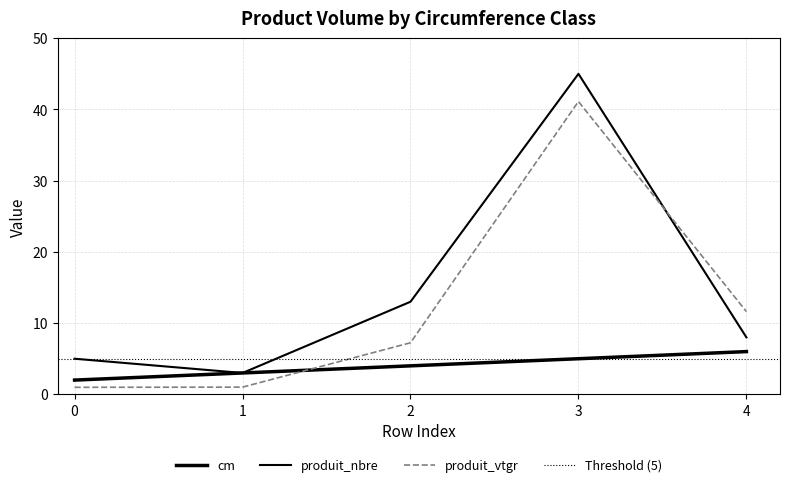

Is the value of produit_nbre at 4 greater than the value of produit_vtgr at 4?

No